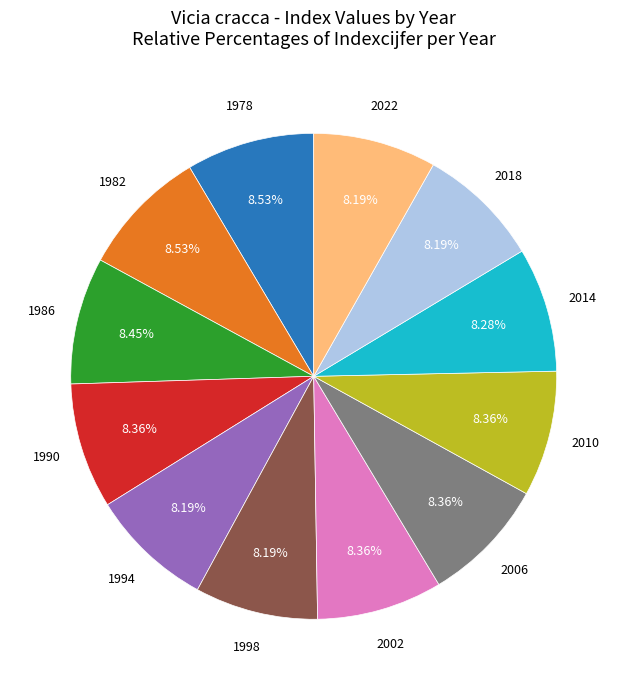

Is there any slice that represents more than half of the pie?

No